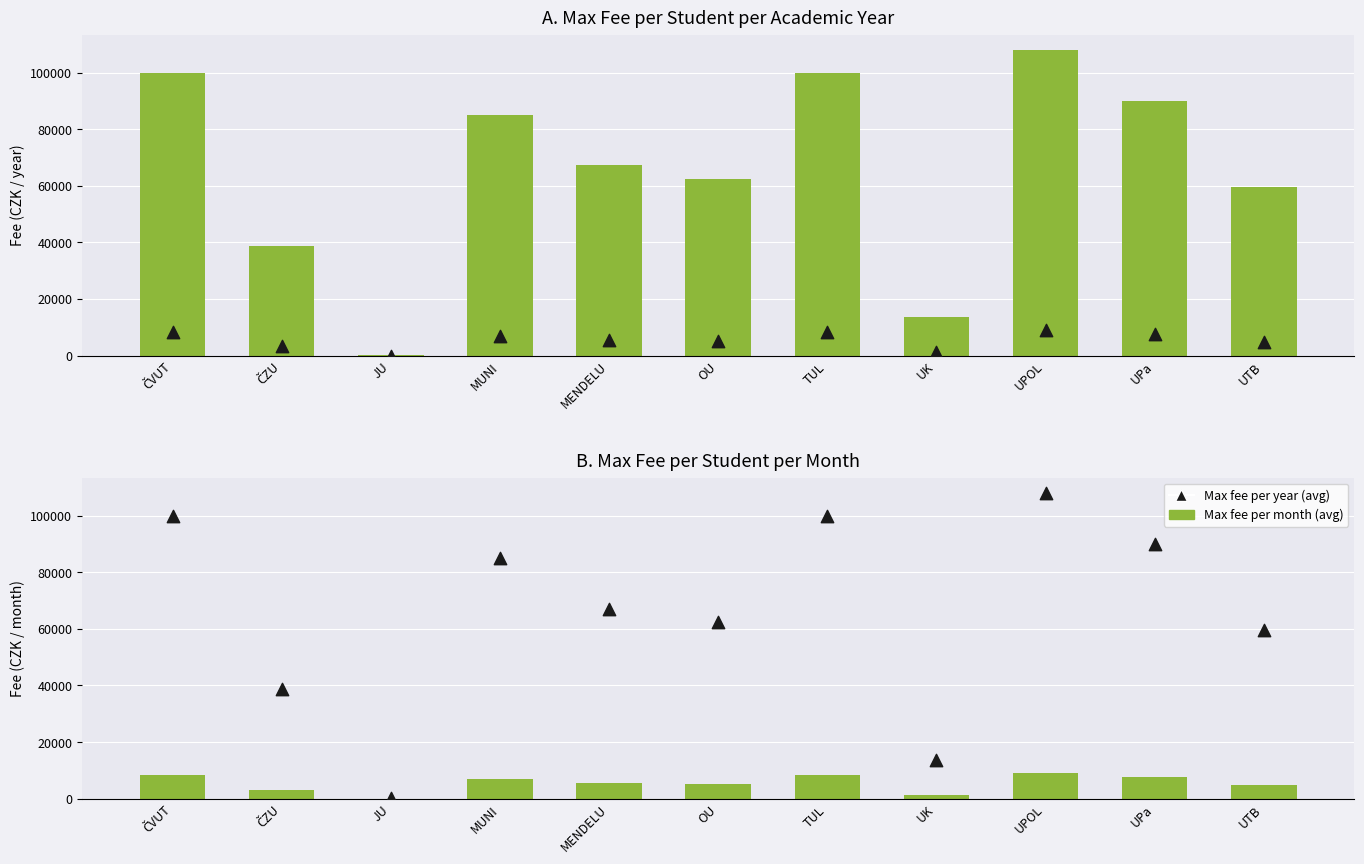

Which series reaches the minimum Y coordinate?

Max fee per month (avg)